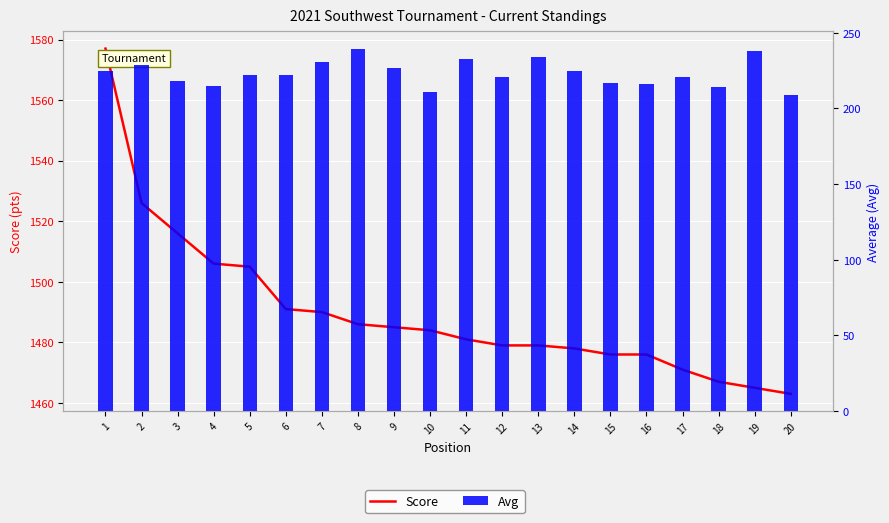

At how many categories does at least one series exceed 743?

20